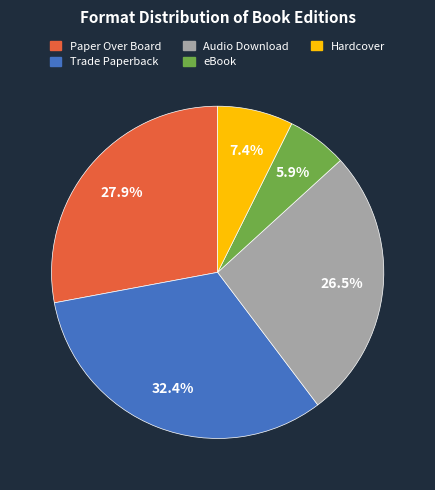

Is there any slice that represents more than half of the pie?

No